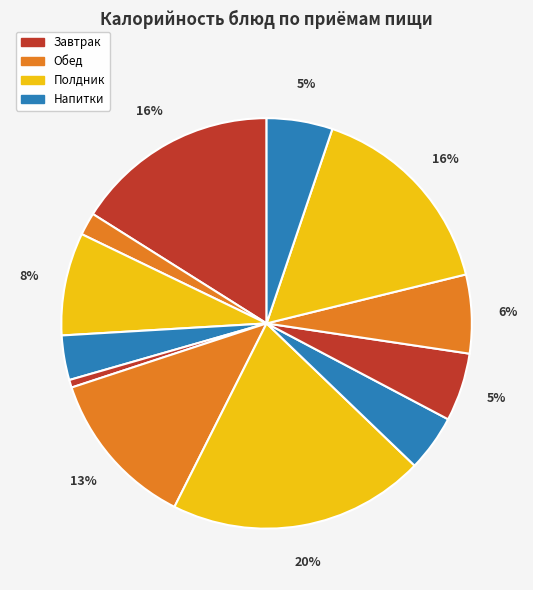

How many slices are in this pie chart?

12